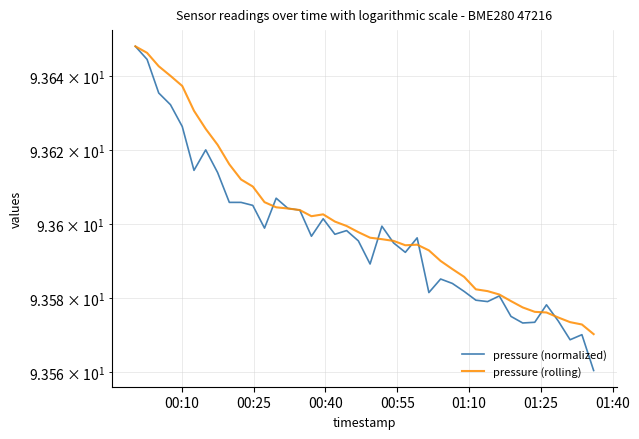

The pressure (rolling) series shows 38.2 at 39. True or false?

False